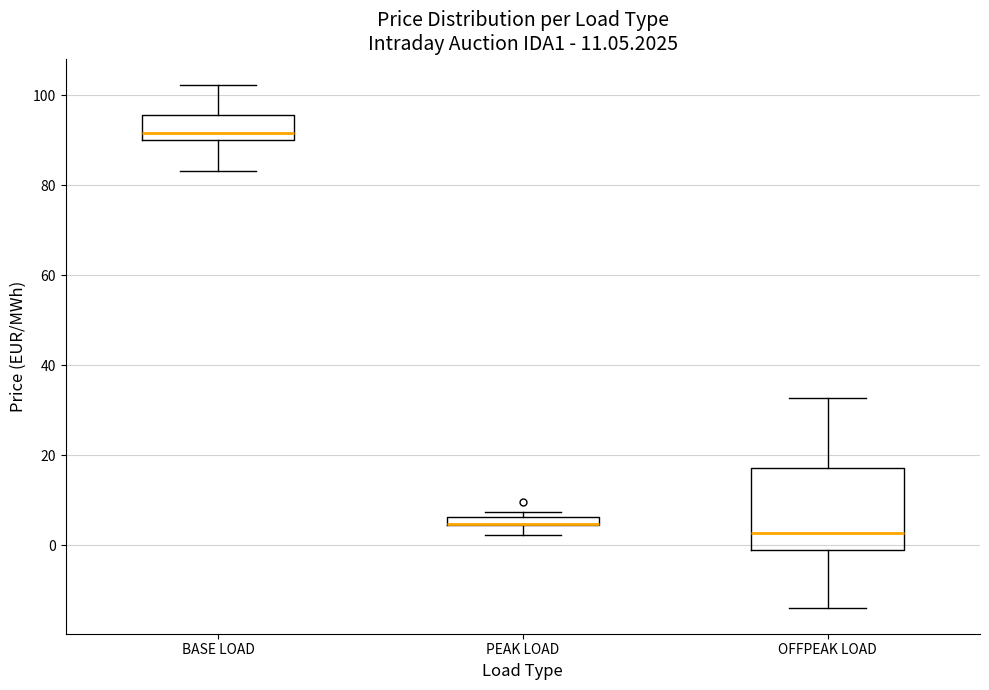

Comparing the boxes themselves (not the whiskers), which one is the tallest?

OFFPEAK LOAD